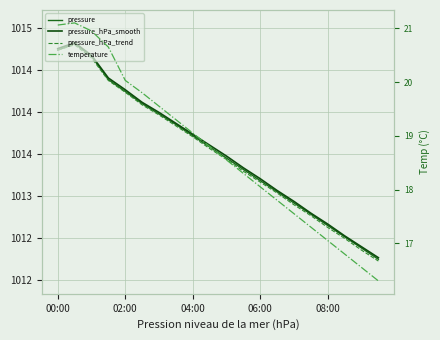

Count the number of data series in this chart.

4